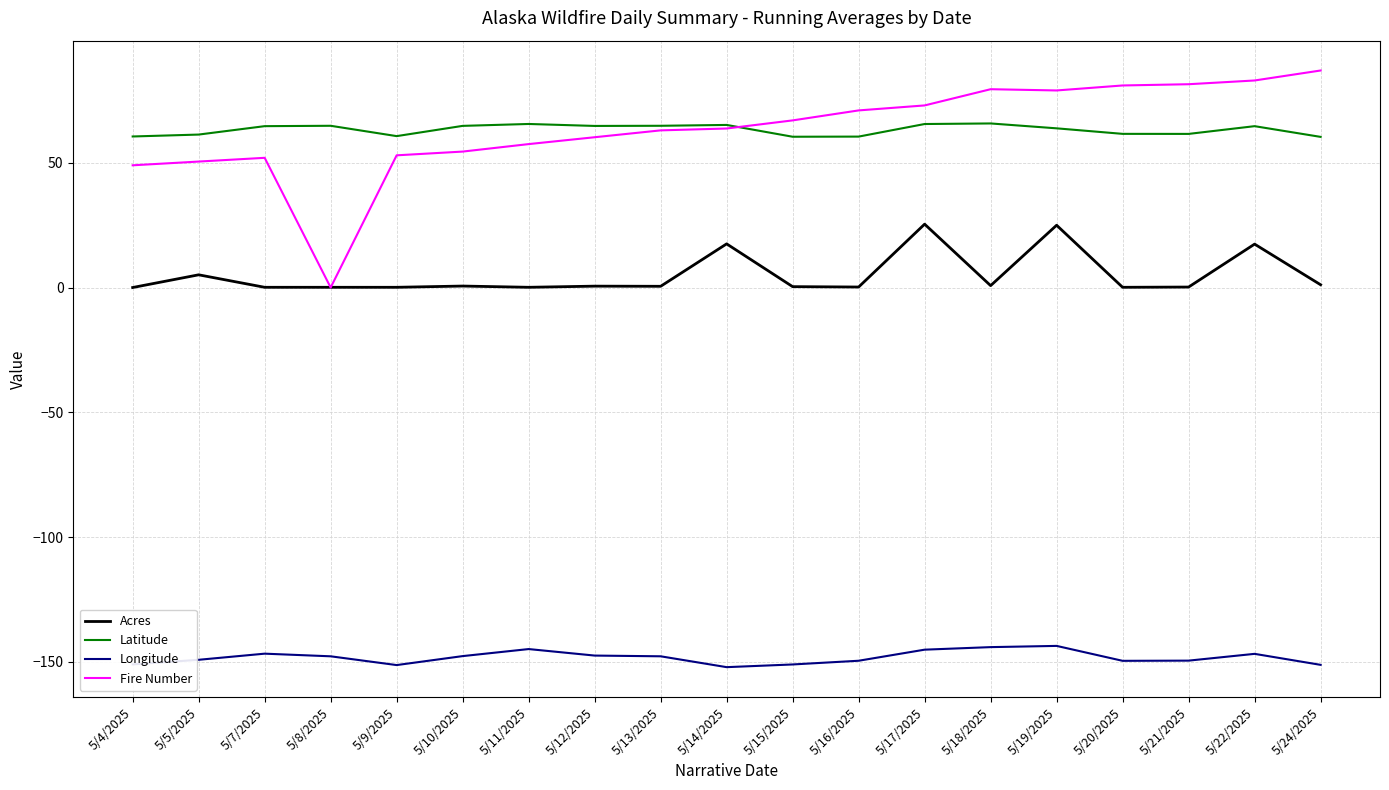

Is the value of Latitude at 5/22/2025 greater than the value of Longitude at 5/15/2025?

Yes